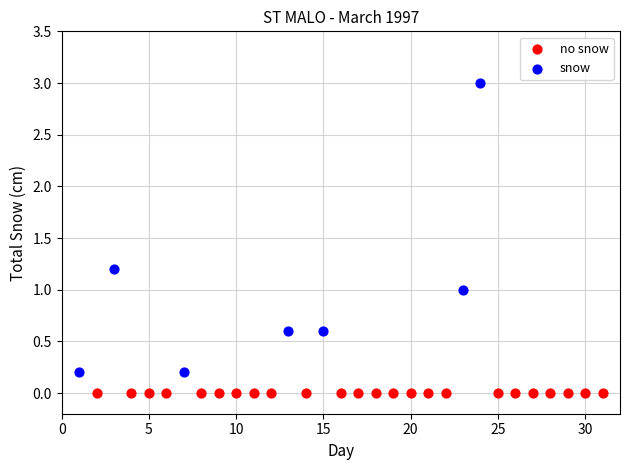

Which series contains the highest Y value?

snow